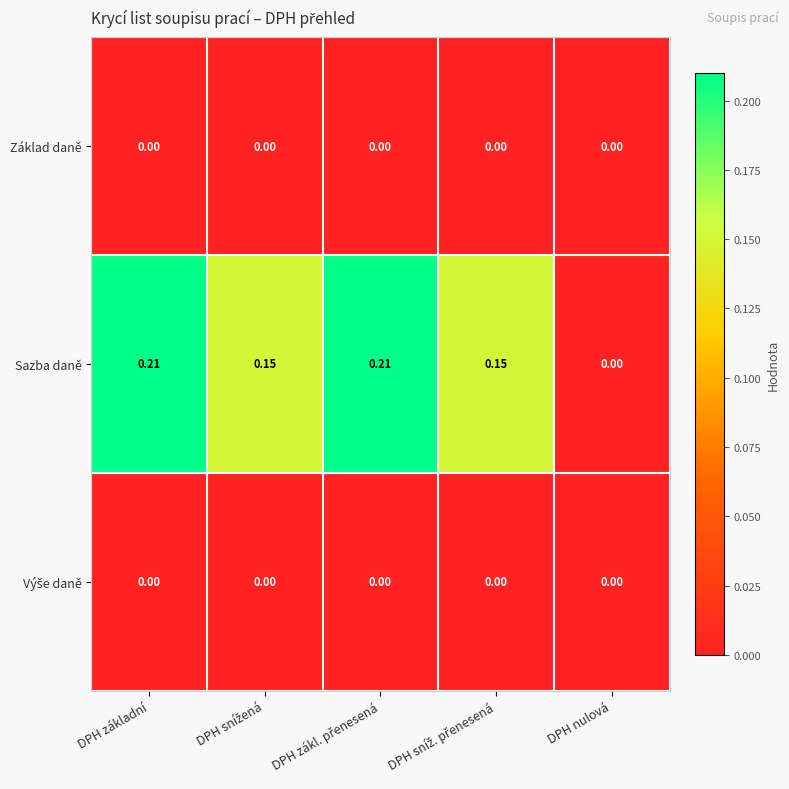

Between DPH základní and DPH nulová, which series saw the biggest shift?

Sazba daně